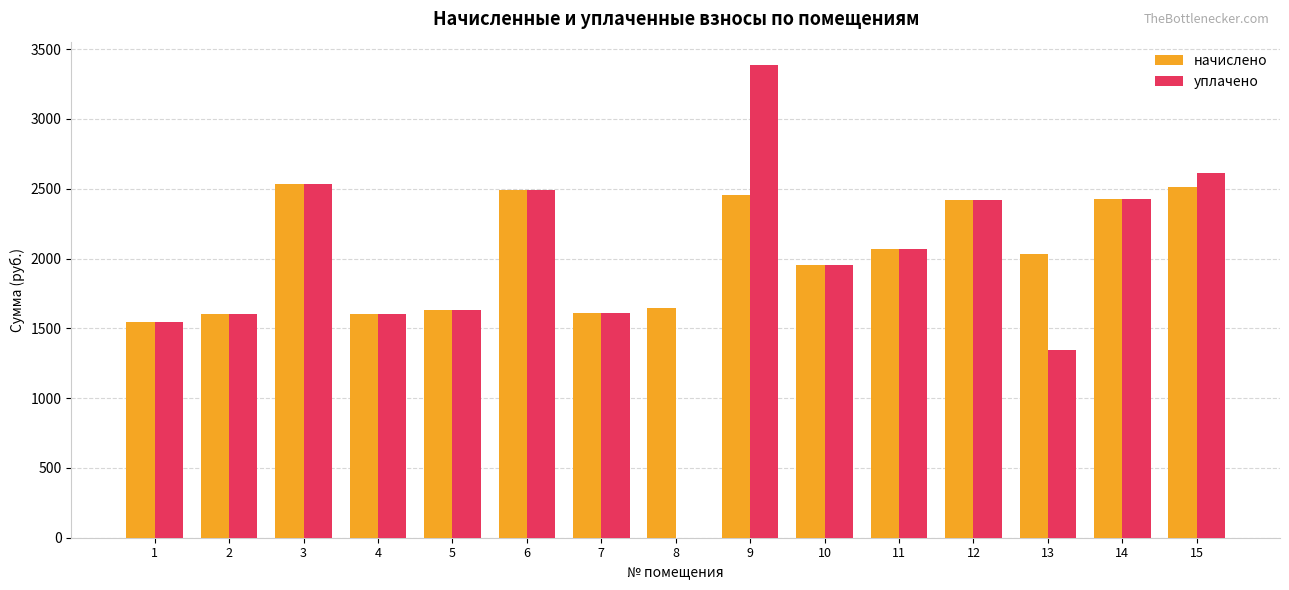

Is the value of уплачено at 1 greater than the value of начислено at 14?

No